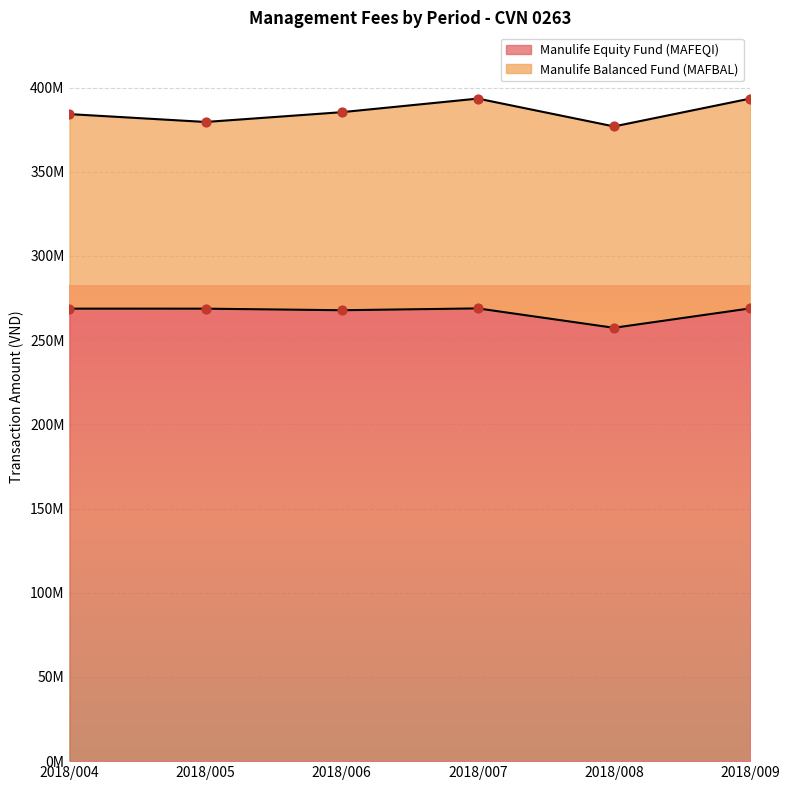

Between 2018/007 and 2018/009, which is larger?

2018/007